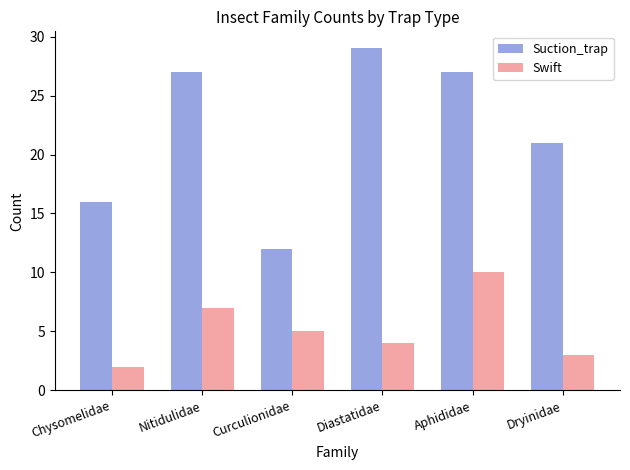

The Suction_trap series shows 21 at Dryinidae. True or false?

True